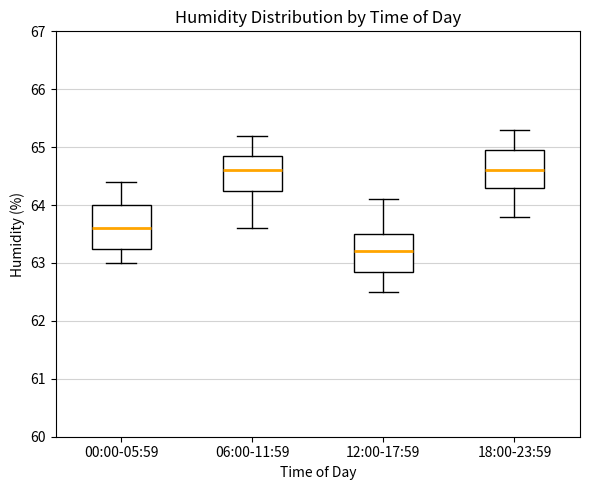

Where is the lower edge of the box for 06:00-11:59 on the y-axis? The values are not printed on the chart, so give them approximately, as read against the axis.

64.3